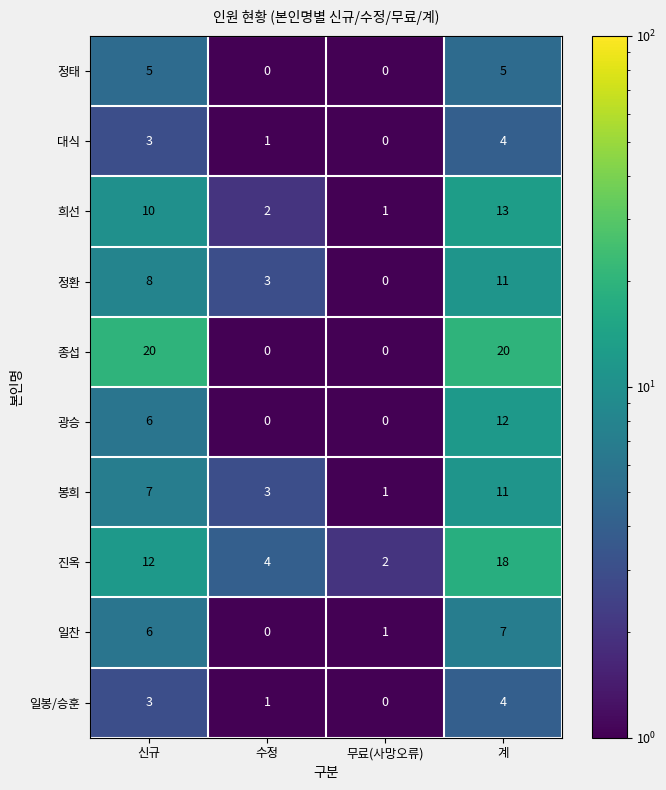

What is the maximum value shown in the chart?

20